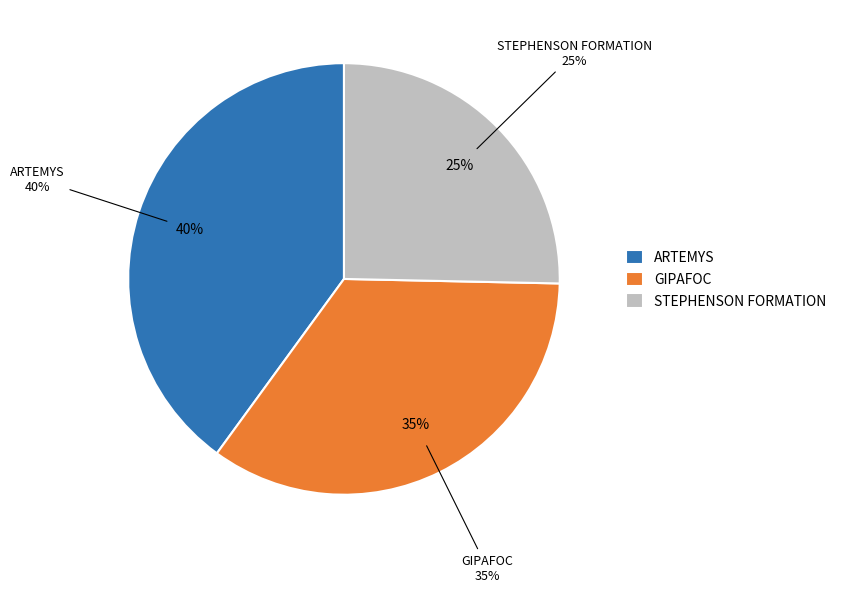

Do ARTEMYS and STEPHENSON FORMATION together represent more than half of the pie?

Yes